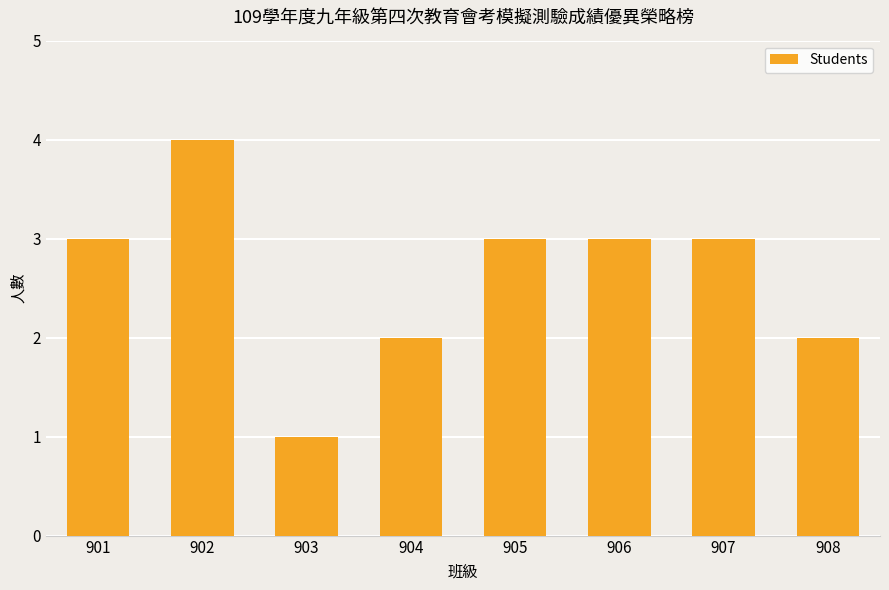

Count the values in the range 2 to 3.

6